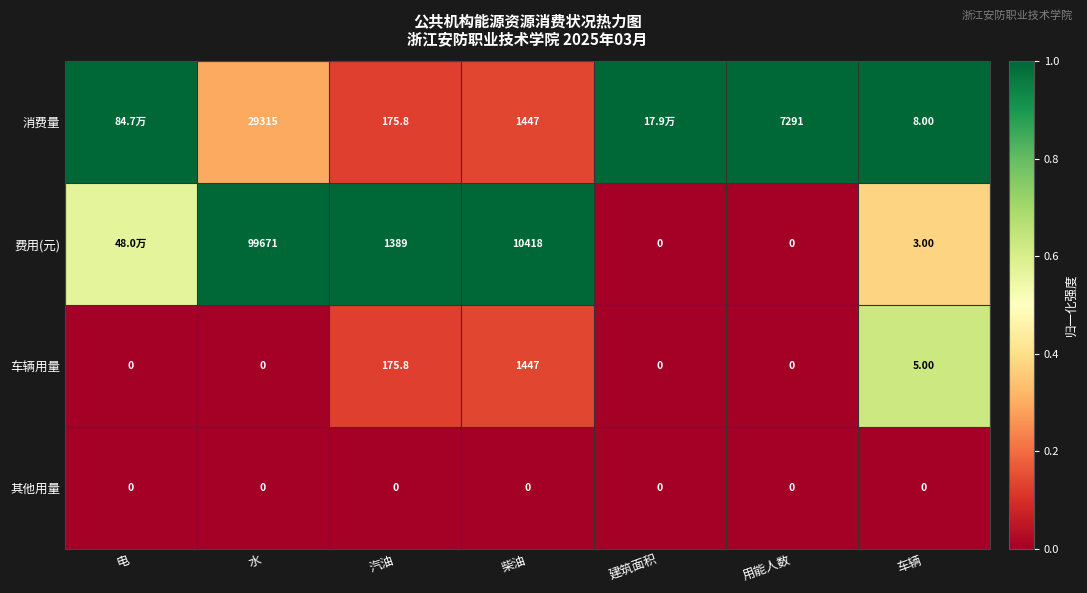

What is the spread (max minus min) of values at 用能人数?

7291.0